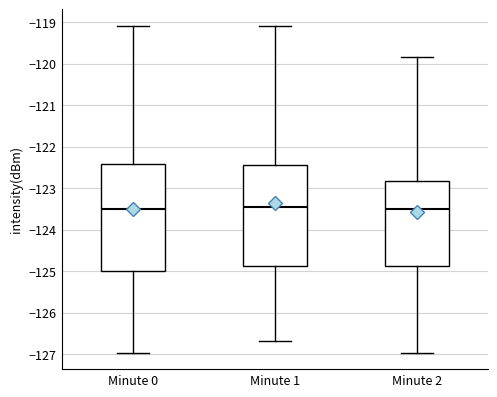

Where does the upper whisker of the box for Minute 0 end on the y-axis? The values are not printed on the chart, so give them approximately, as read against the axis.

-119.1